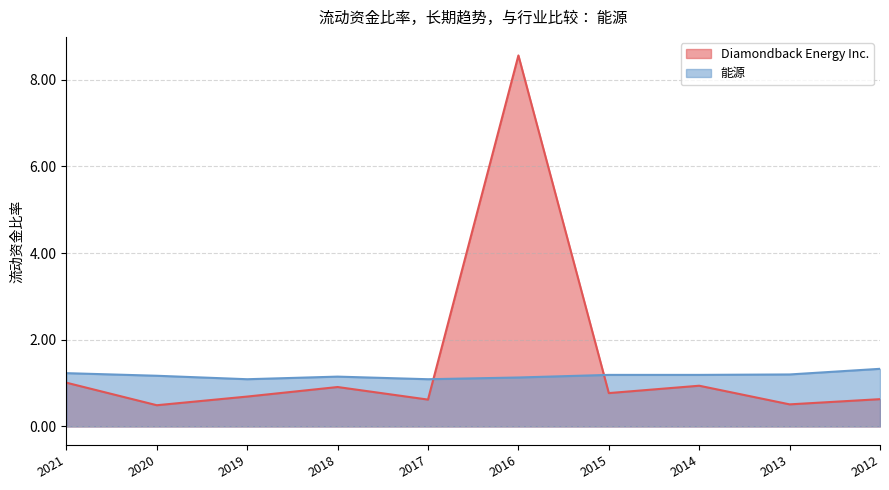

What is the difference between the Diamondback Energy Inc. values at 2016 and 2017?

7.9